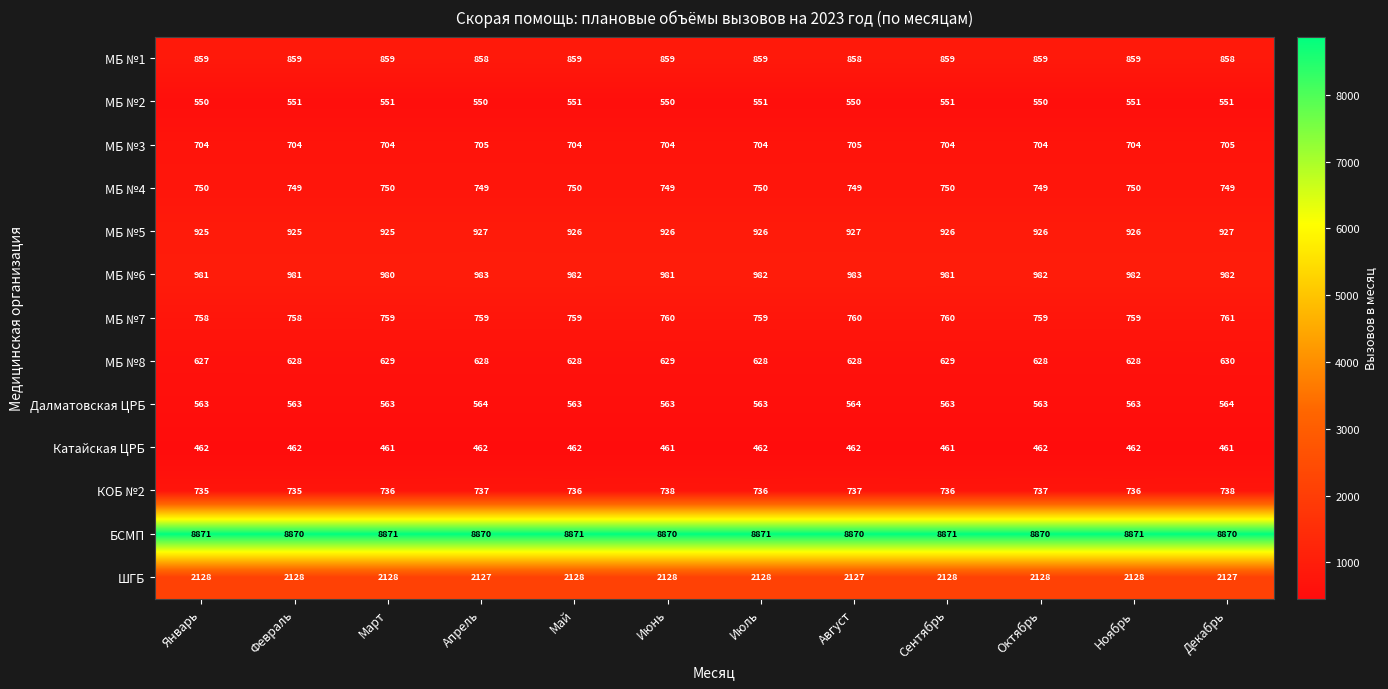

How many data points does each series have?

12